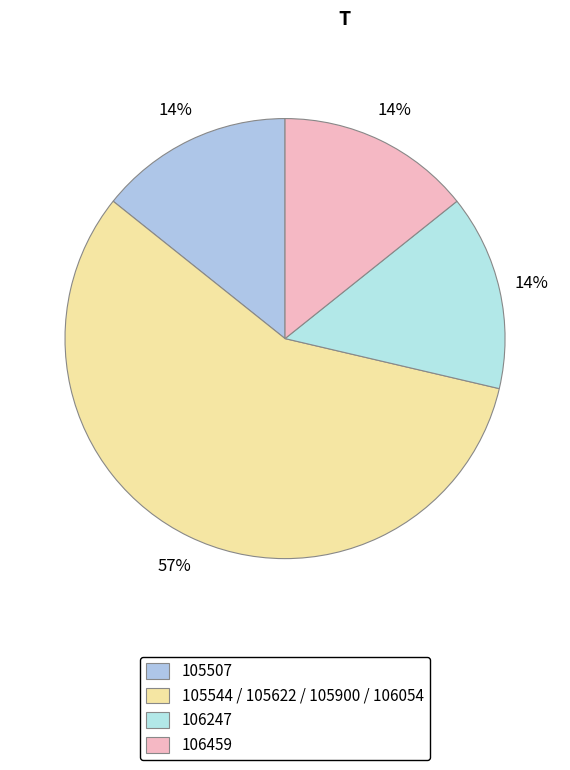

Count the number of slices in the pie.

4